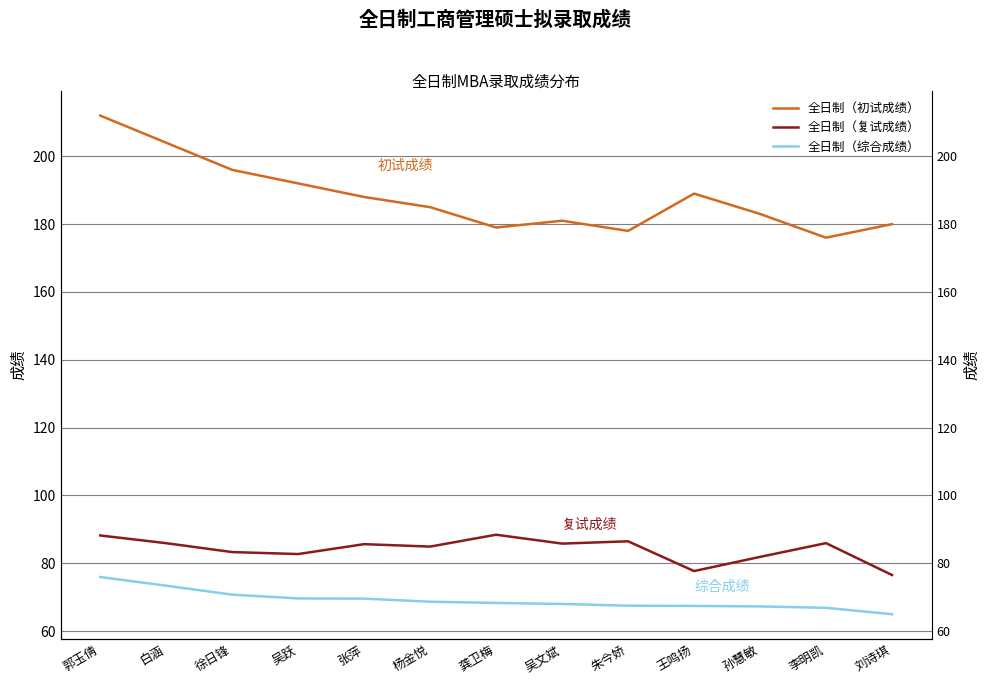

What is the difference between the maximum and minimum values in the 全日制（综合成绩） series?

11.0